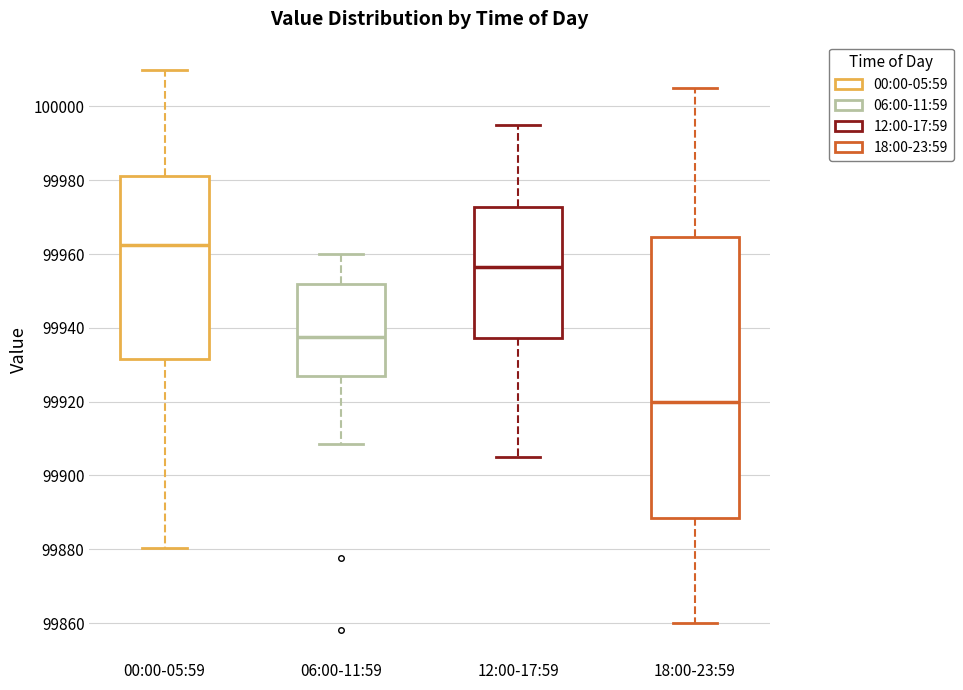

Where does the upper whisker of the box for 12:00-17:59 end on the y-axis? The values are not printed on the chart, so give them approximately, as read against the axis.

99996